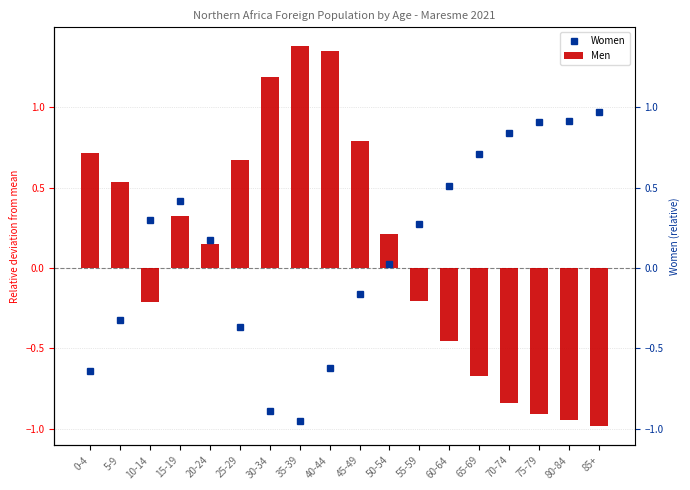

At which category is the sum across all series the highest?

15-19